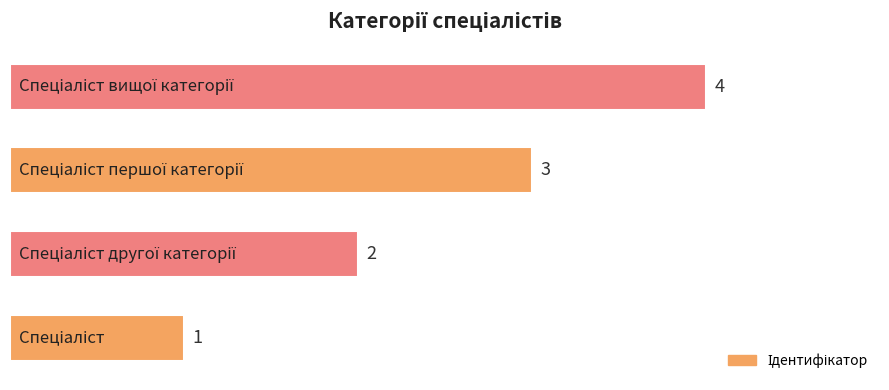

What is the maximum value shown in the chart?

4